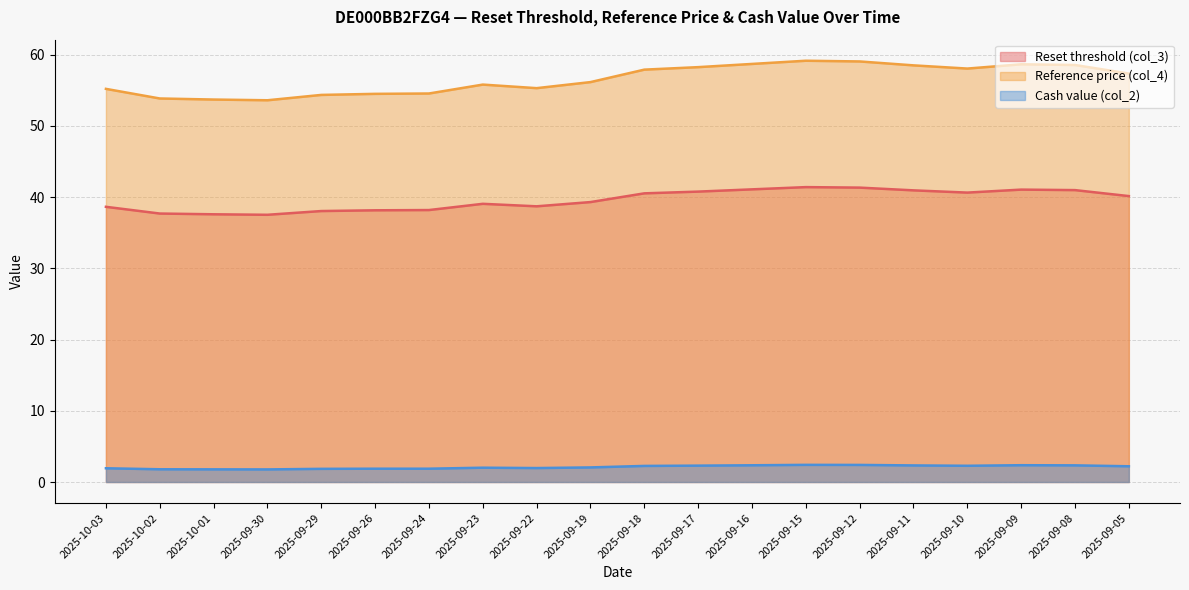

What is the label of the 8th point from the left?

2025-09-23